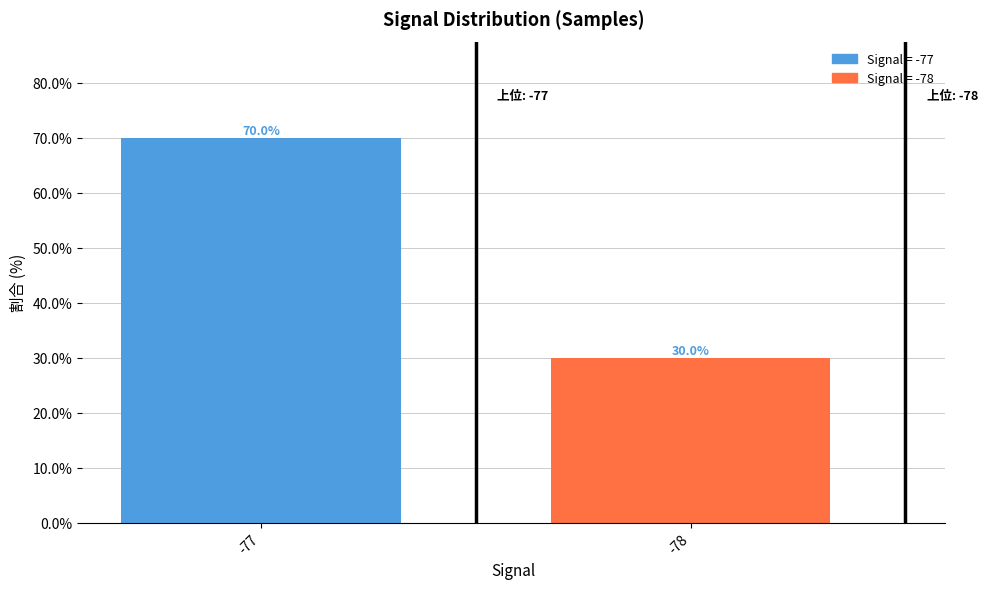

Reading left to right, transcribe all the data shown in this chart.

70	30